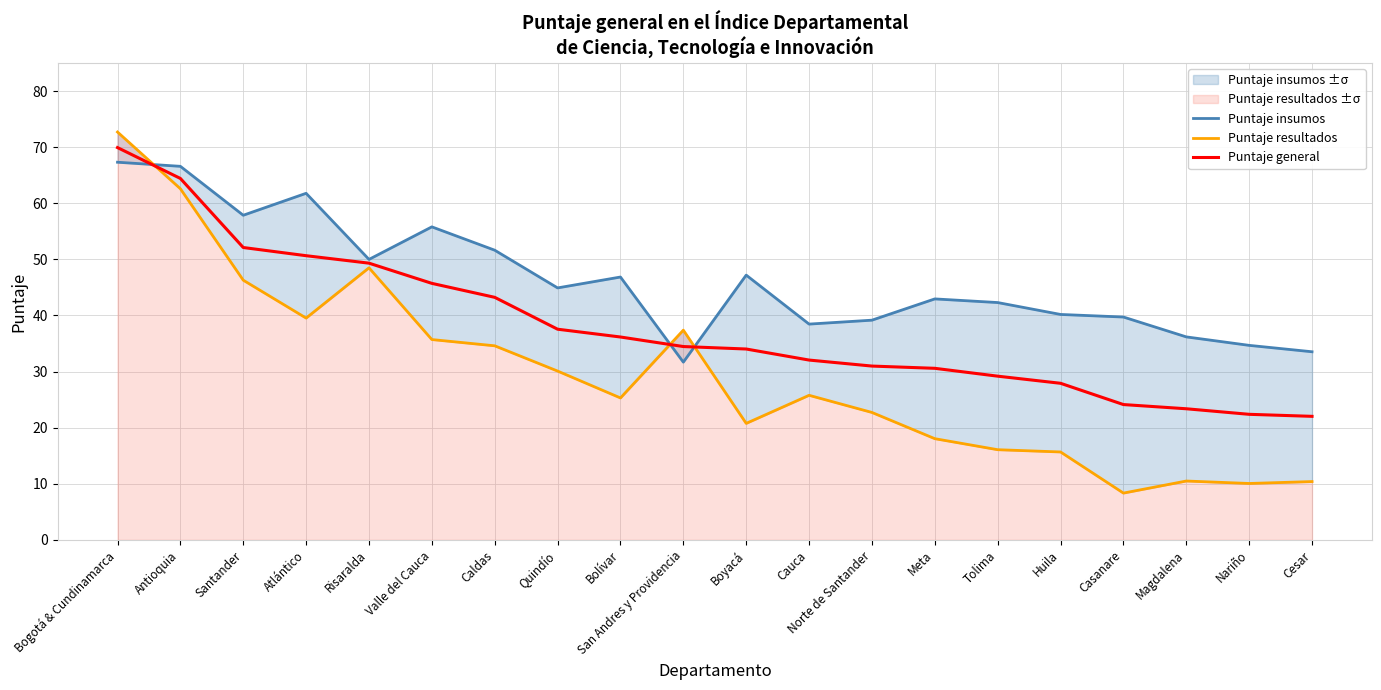

Reading left to right, list all the values displayed in this chart.

Puntaje insumos: 67.3	66.6	57.9	61.8	50.0	55.8	51.6	44.9	46.9	31.7	47.2	38.5	39.2	43.0	42.3	40.2	39.7	36.2	34.7	33.5
Puntaje resultados: 72.7	62.6	46.3	39.5	48.5	35.7	34.6	30.1	25.3	37.4	20.8	25.8	22.7	18.0	16.1	15.7	8.3	10.5	10.1	10.4
Puntaje general: 69.9	64.4	52.1	50.6	49.3	45.7	43.2	37.5	36.2	34.5	34.0	32.0	31.0	30.6	29.2	27.9	24.1	23.4	22.4	22.0